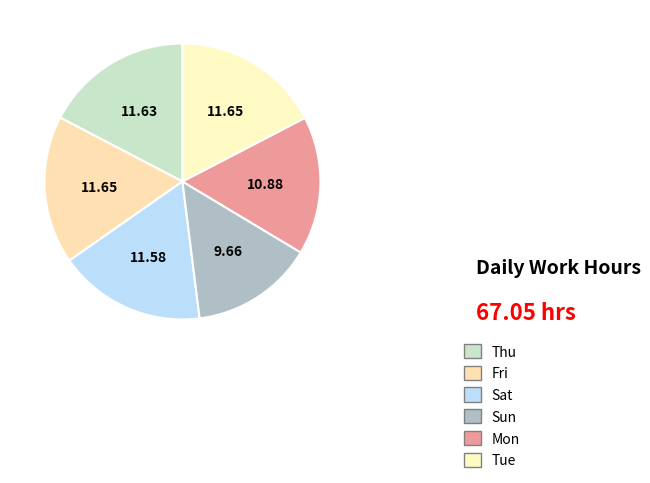

How many slices are in this pie chart?

6